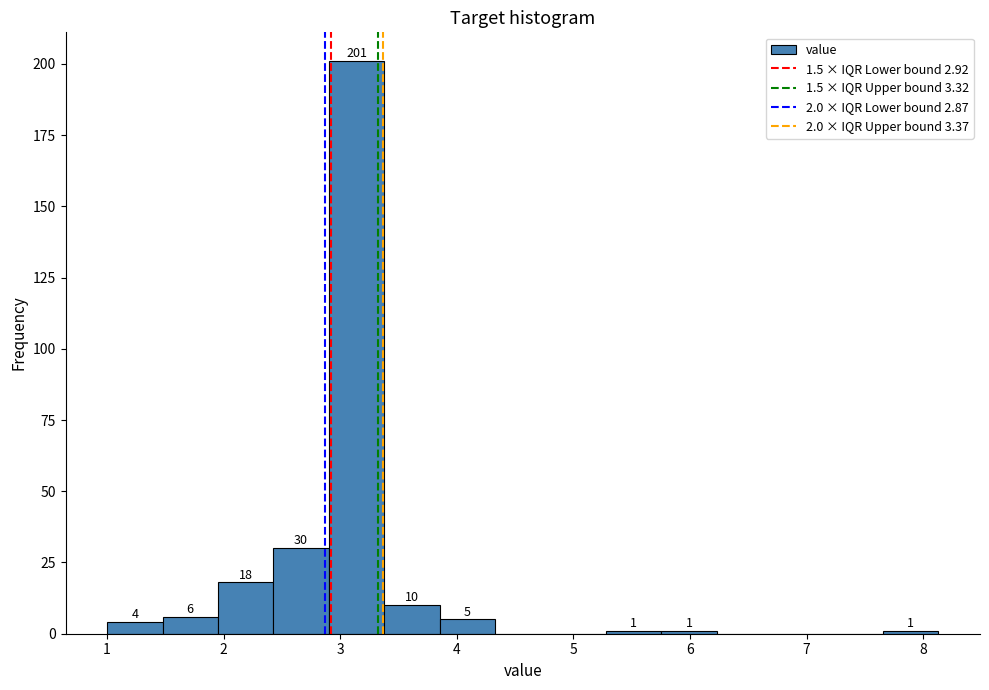

Which range on the x-axis has the tallest bar?

2.9 to 3.4